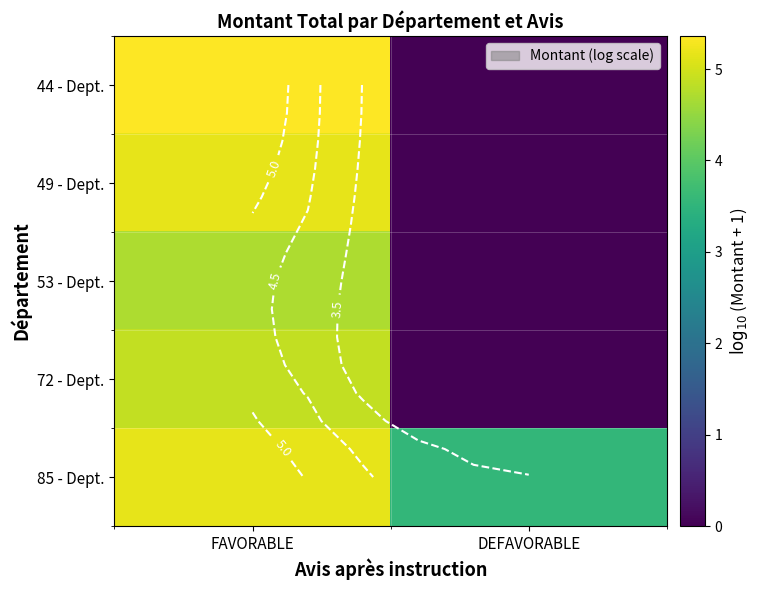

What is the sum of the 53 - Dept. values at FAVORABLE and DEFAVORABLE?

4.7